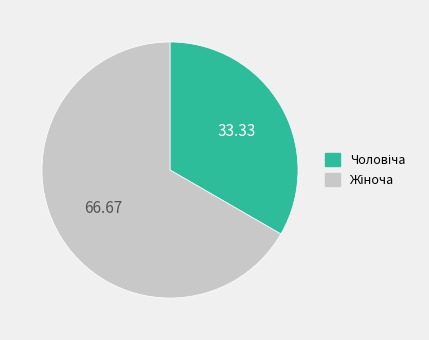

Does any single category account for the majority?

Yes